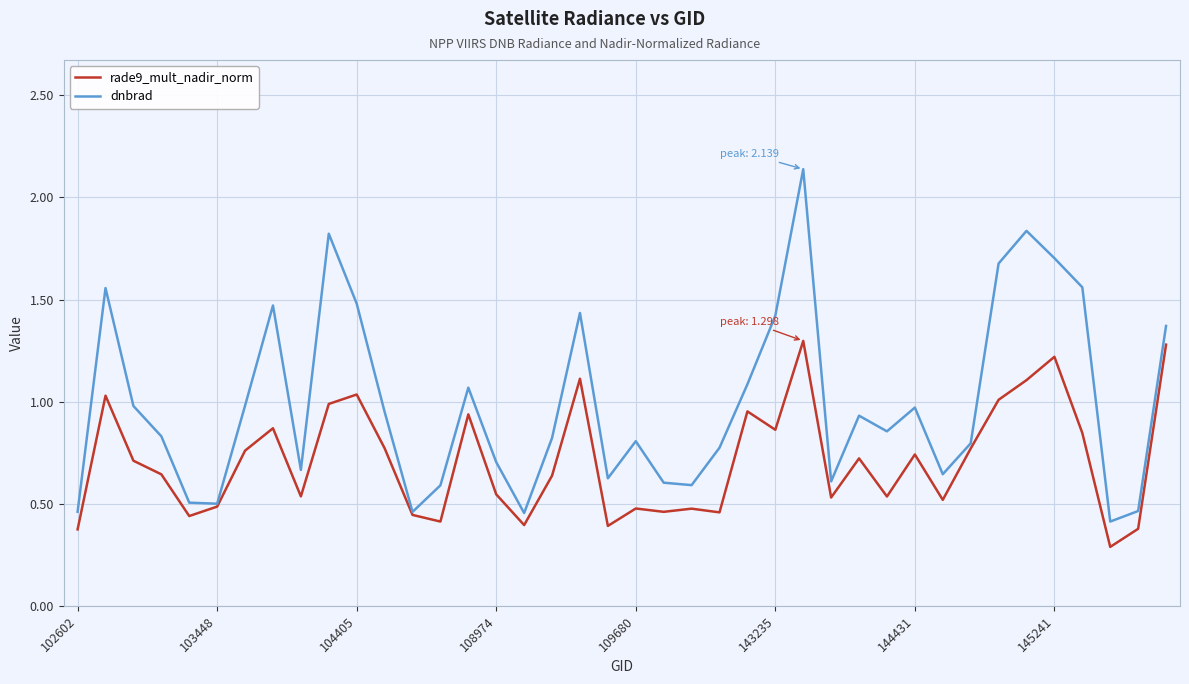

Which series has the largest total across all categories?

dnbrad